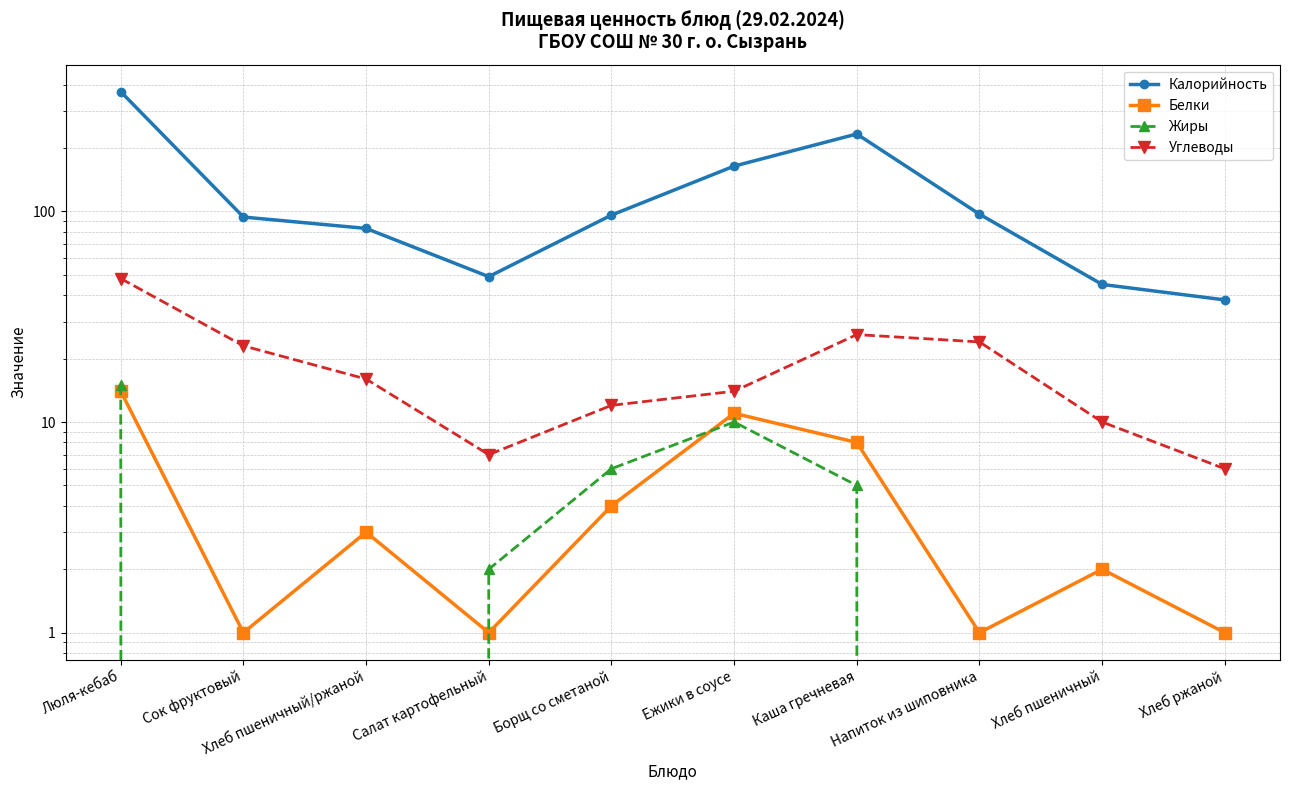

True or false: Углеводы has more than 1 points higher than both neighbors.

False